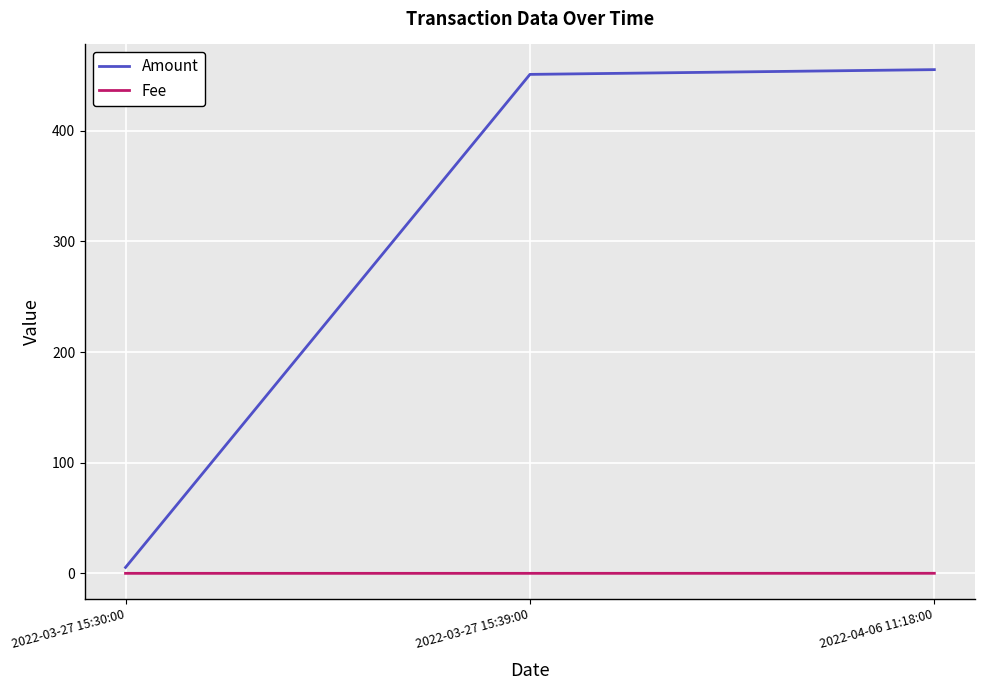

How many values in the Amount series exceed 450?

2